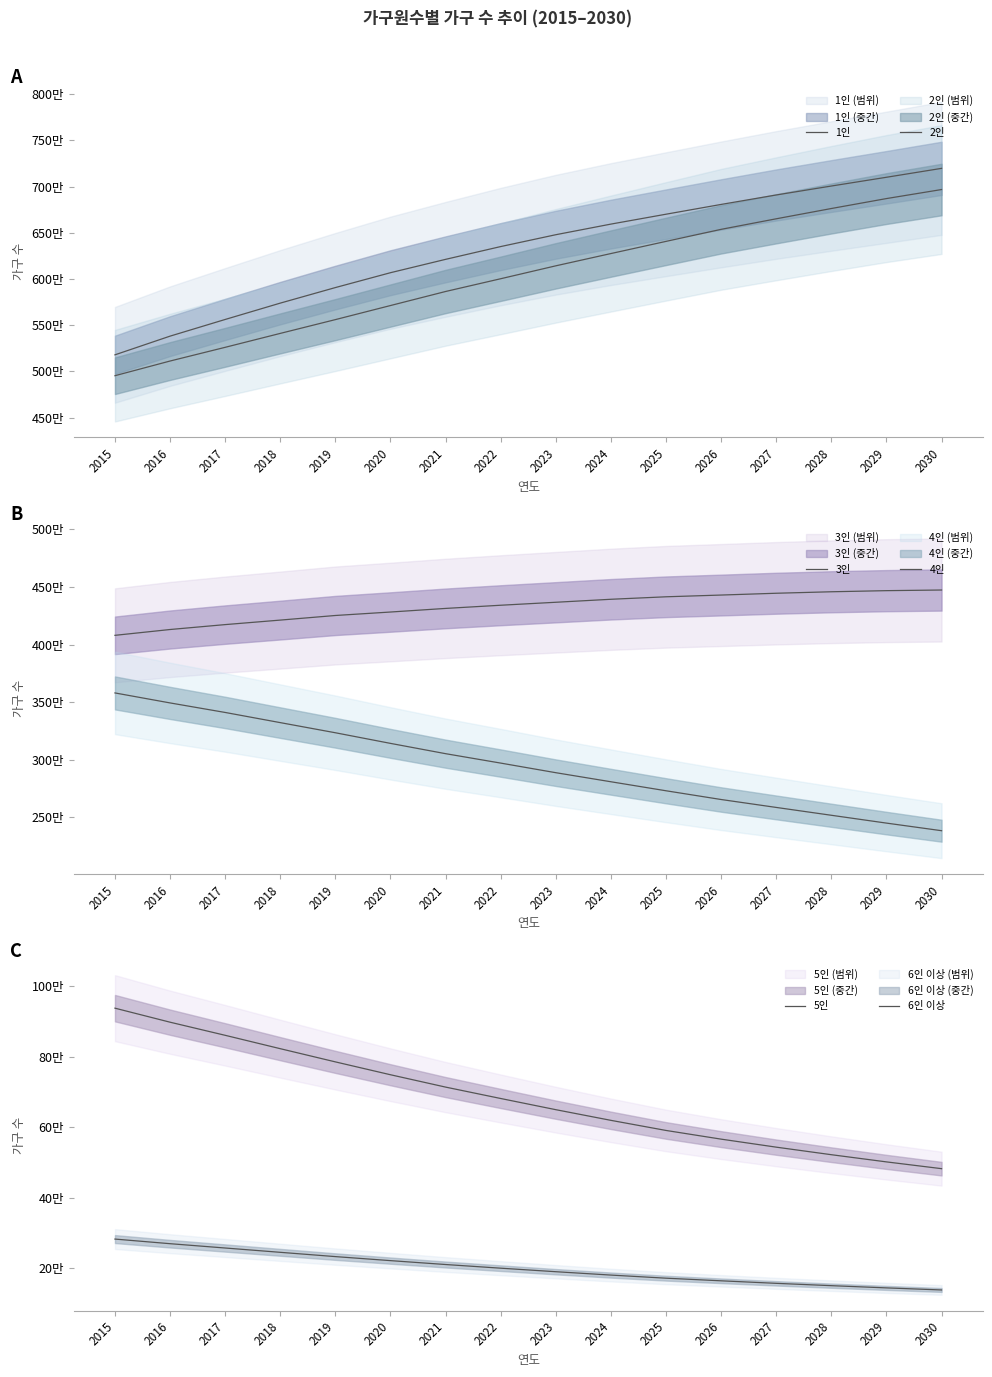

Reading left to right, what are all the values shown in this chart?

1인: 5179573	5381719	5562048	5738931	5907077	6067878	6212313	6350574	6478761	6593600	6700512	6806351	6908619	7005377	7100099	7196471
2인: 4953724	5112485	5260718	5411397	5560463	5712706	5864618	6002598	6142266	6275013	6406631	6536853	6650928	6762155	6869707	6967402
3인: 4079862	4130408	4173015	4212197	4252171	4282242	4313521	4341145	4366979	4392915	4414494	4429616	4445241	4458119	4467740	4473341
4인: 3579707	3492978	3410213	3321938	3233942	3141727	3052327	2970582	2887196	2808516	2730288	2654397	2585638	2517542	2449574	2383605
5인: 937863	898033	860802	822795	785324	748803	713732	681371	649607	619309	590625	565958	543192	521766	501343	482110
6인 이상: 282166	269048	256791	244549	232382	220961	209903	199505	189496	179912	171106	163641	156473	149853	143547	137657